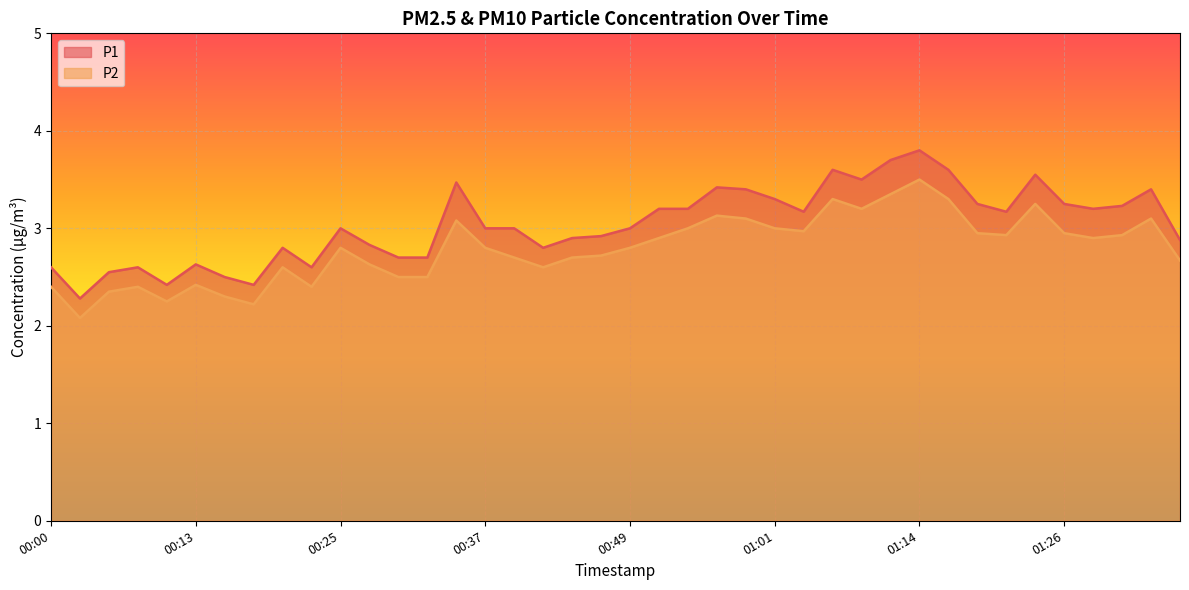

What is the total value across all series at 00:52?

6.1